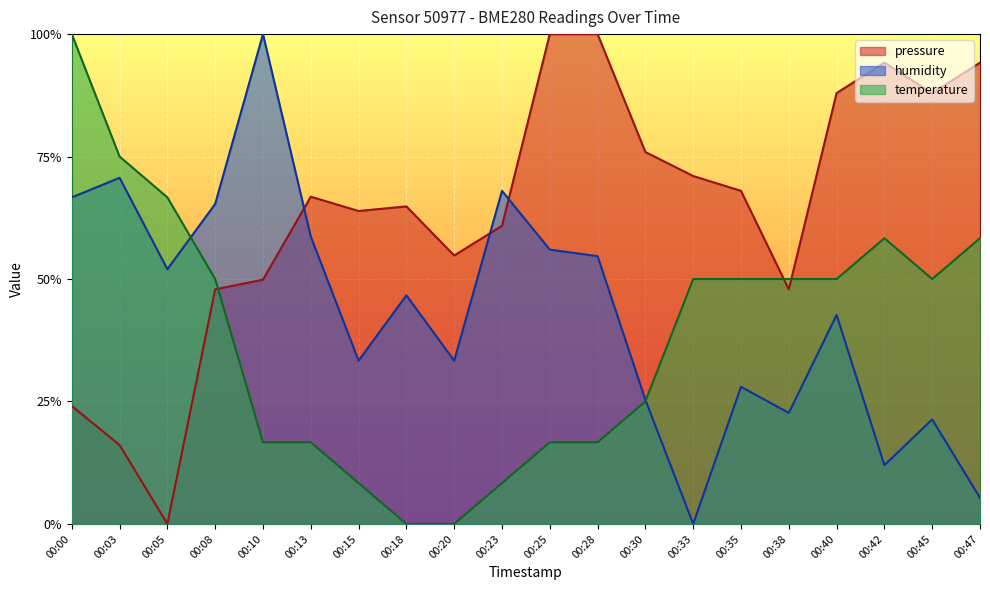

What is the sum of the pressure values at 00:35 and 00:42?

1.6